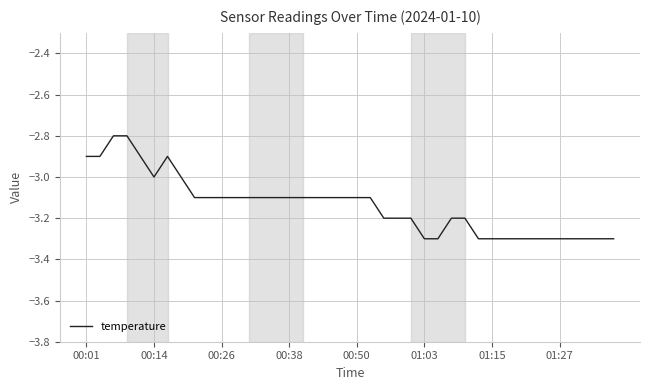

What is the difference between the maximum and minimum values?

0.5